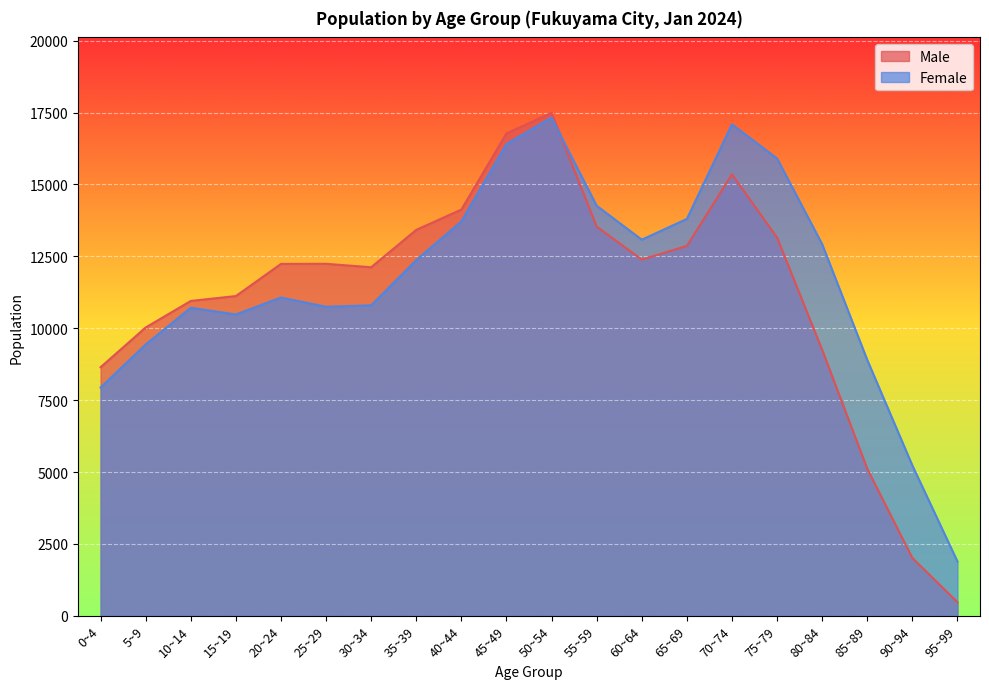

What are all the series names shown in the legend?

Male, Female